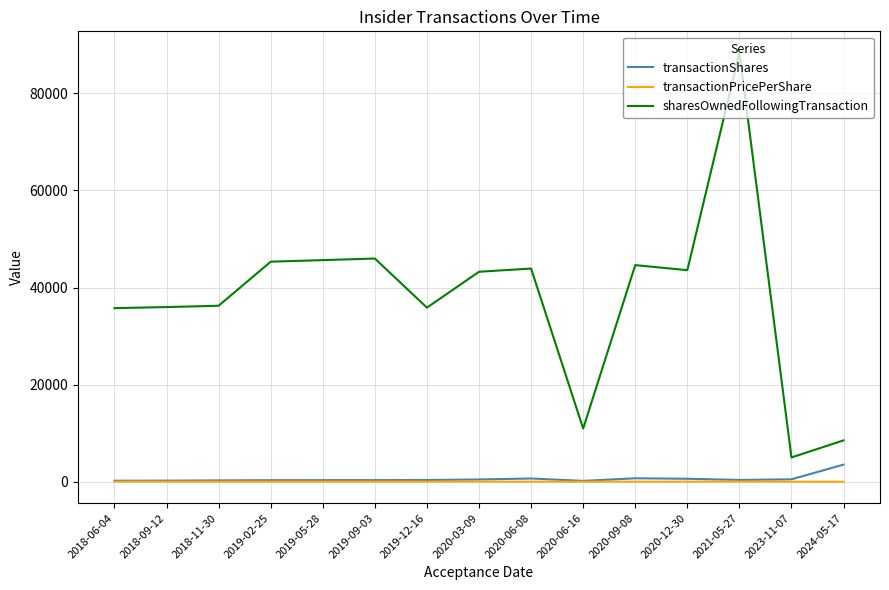

Rank the series by their maximum value, from lowest to highest.

transactionPricePerShare, transactionShares, sharesOwnedFollowingTransaction